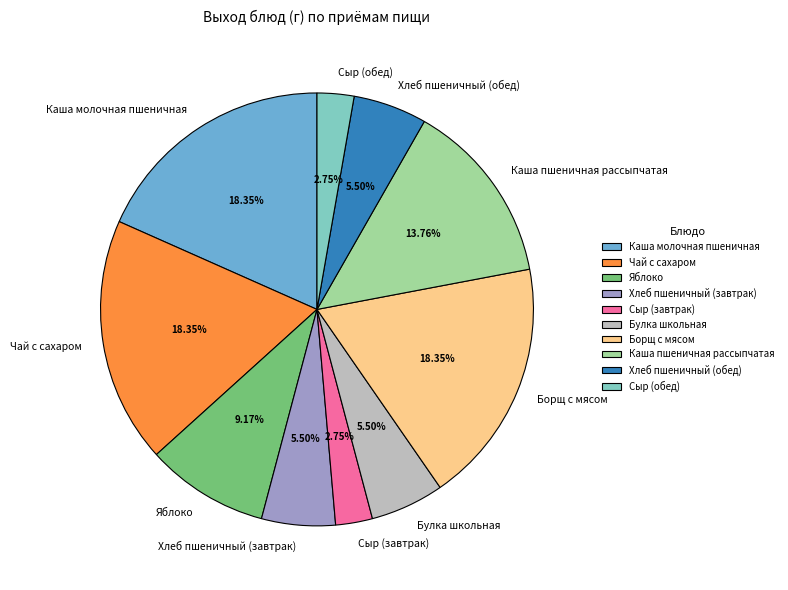

To the nearest percent, what is the difference between the Хлеб пшеничный (завтрак) and Борщ с мясом slice percentages?

13%